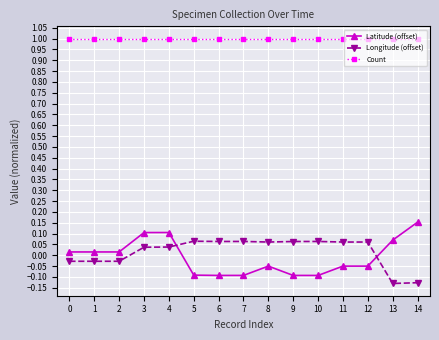

At how many categories does at least one series exceed 0?

15